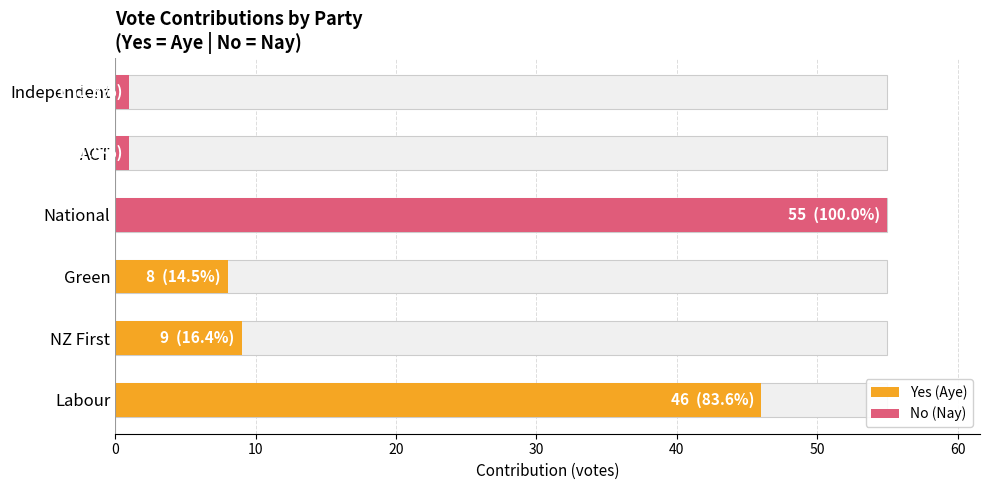

Between 0 and 20, which series saw the biggest shift?

No (Nay)